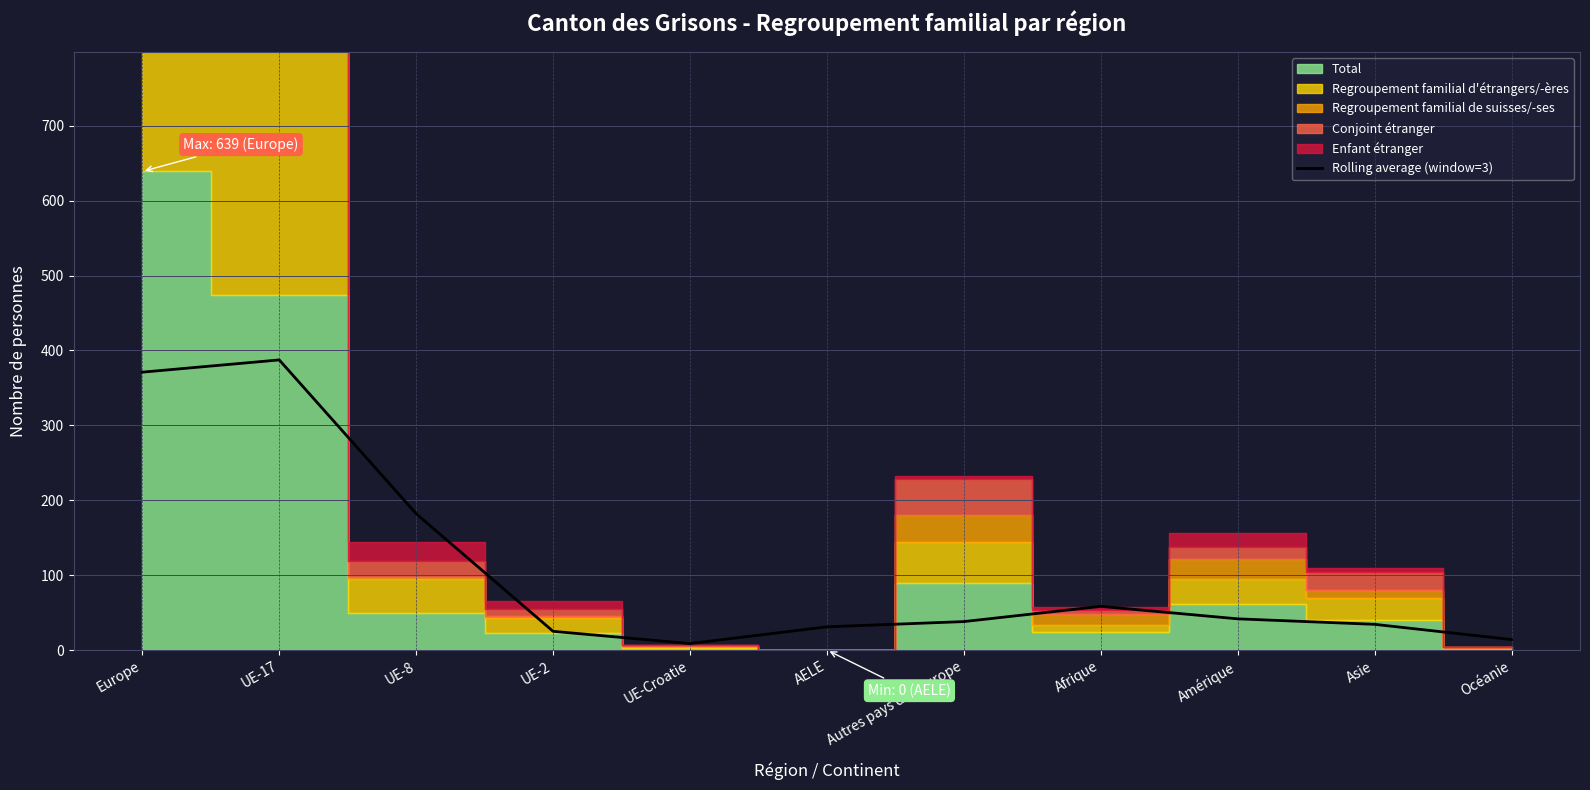

The chart shows a value of 46.5 at Asie. True or false?

False